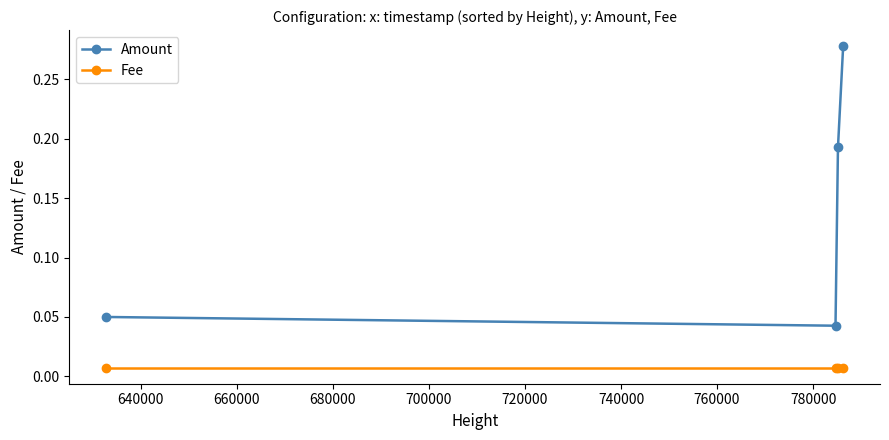

How many interior local valleys does the Amount series have?

1